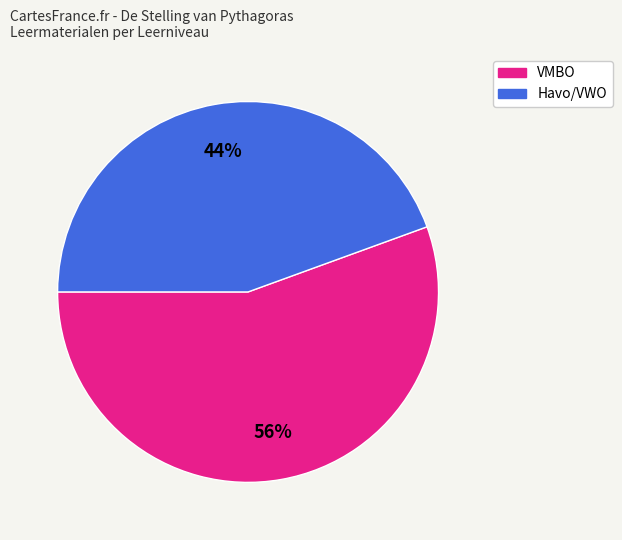

To the nearest percent, what is the average slice percentage?

50%